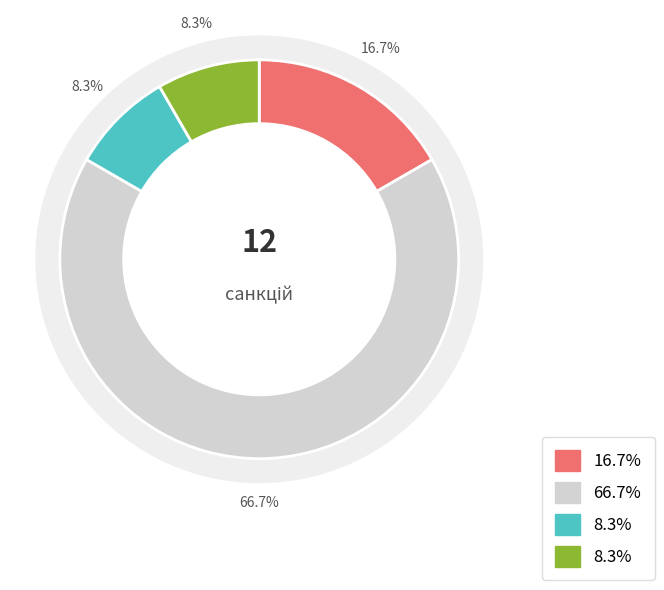

What is the ratio of the value at Інші санкції to the value at Запобігання виведенню капіталів?

8.0